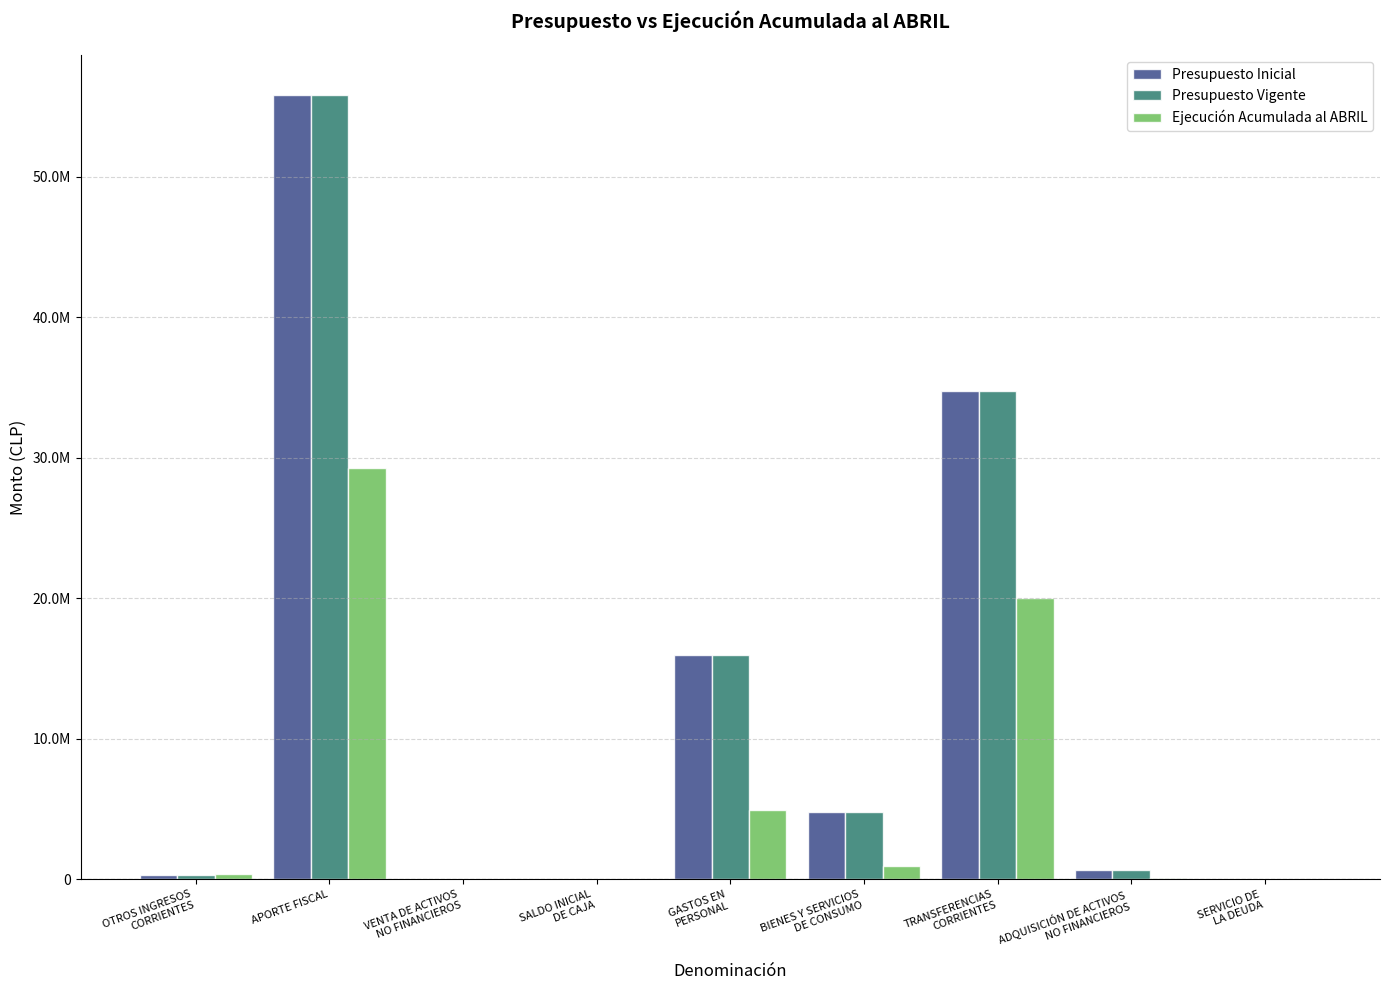

What is the difference between the maximum and minimum values in the Presupuesto Inicial series?

55850596